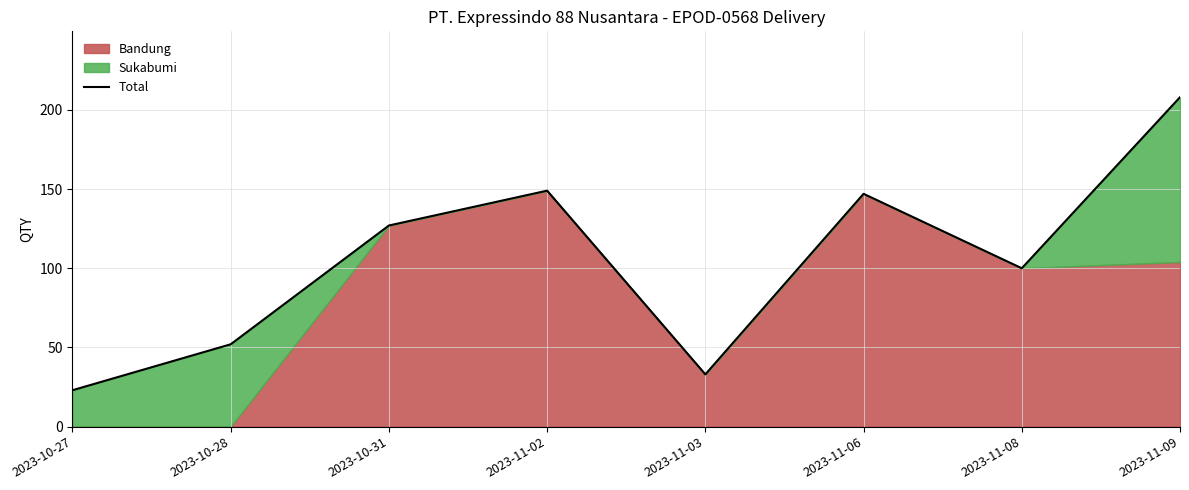

Rank the categories by value from highest to lowest.

2023-11-09, 2023-11-02, 2023-11-06, 2023-10-31, 2023-11-08, 2023-10-28, 2023-11-03, 2023-10-27